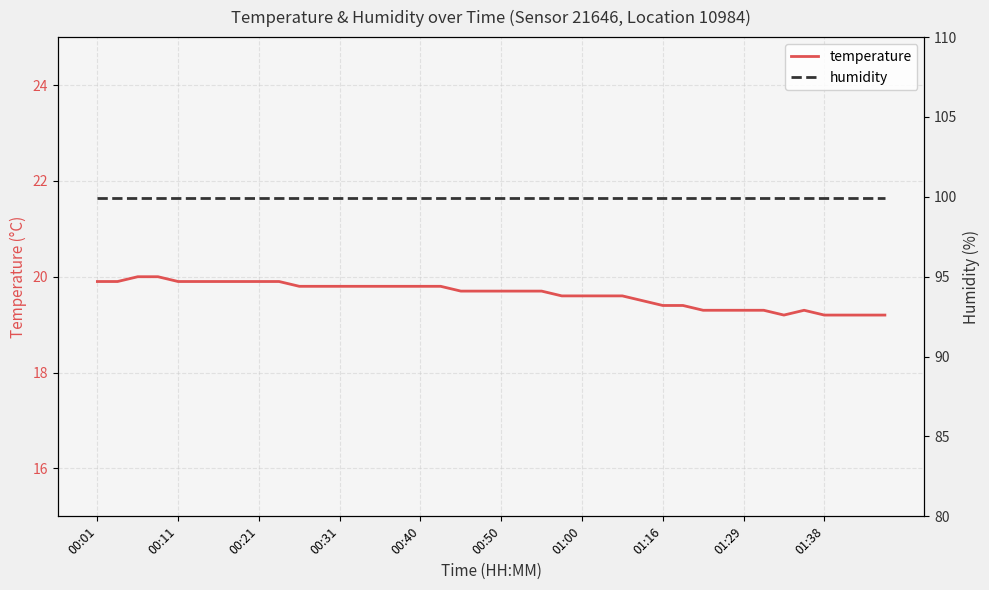

How many interior local peaks does the temperature series have?

1